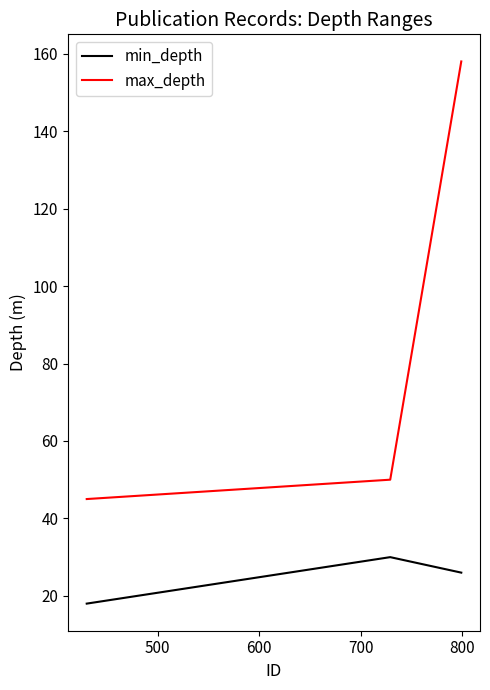

What is the difference between the maximum and minimum values in the min_depth series?

12